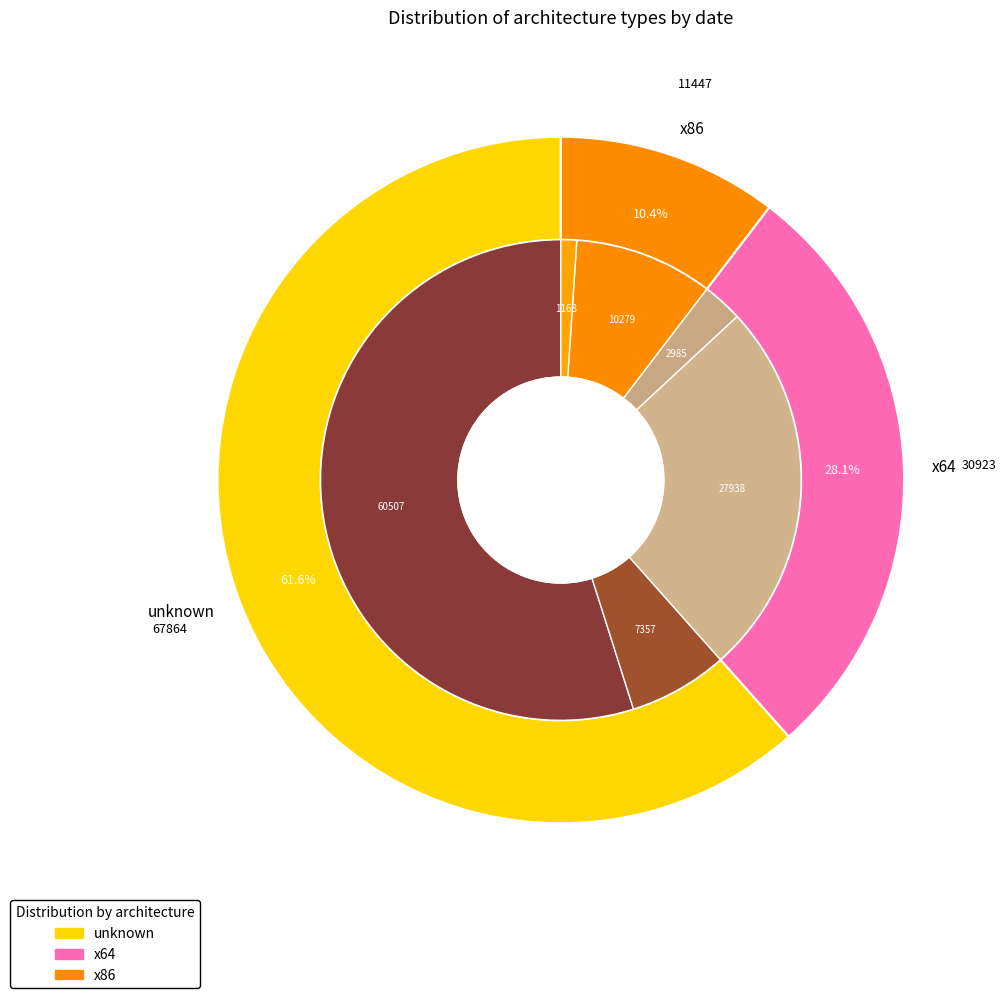

Rank the categories by x64 value from lowest to highest.

2014-06-12, 2014-06-11